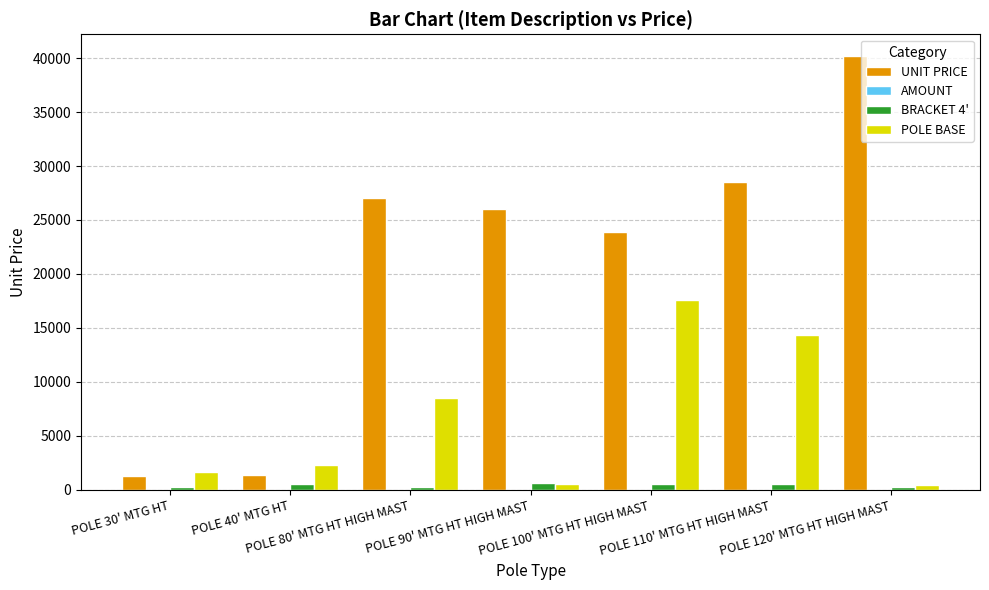

Which series has the largest total across all categories?

UNIT PRICE